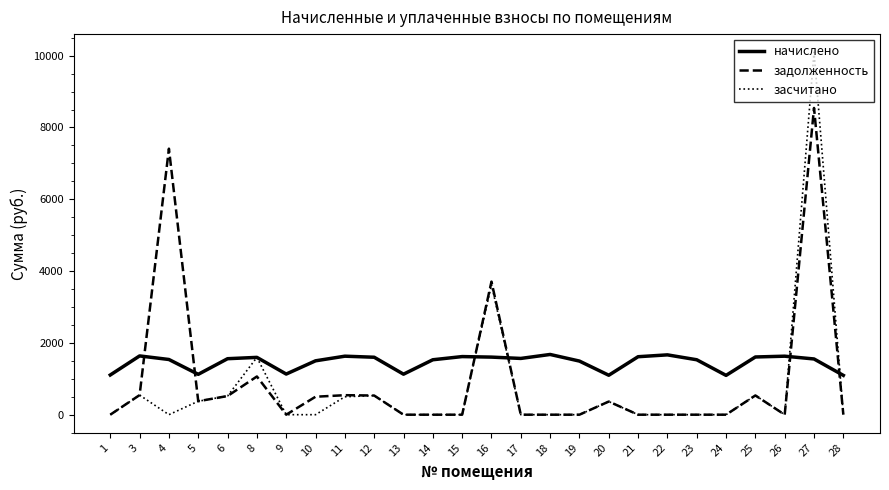

List the series in order of their overall mean, lowest first.

засчитано, задолженность, начислено